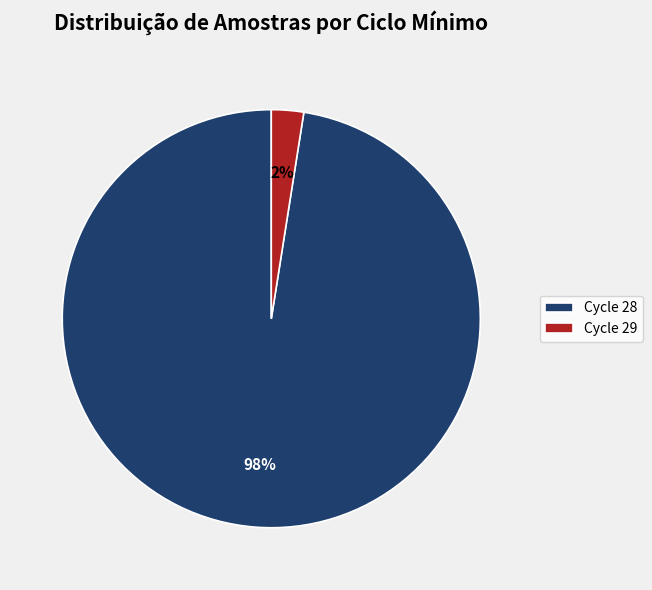

The Cycle 28 slice represents 98% of the pie. True or false?

True